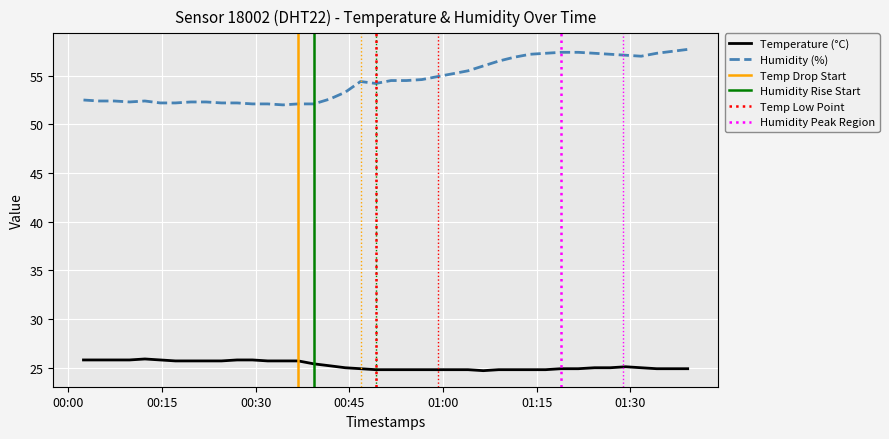

Count the number of data series in this chart.

2